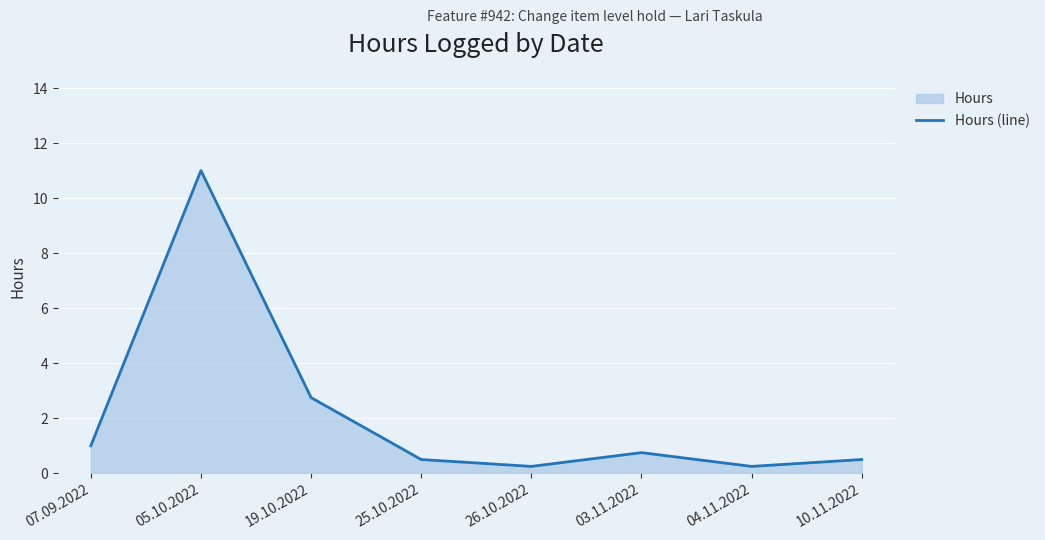

At which category does the data reach its first local valley?

26.10.2022